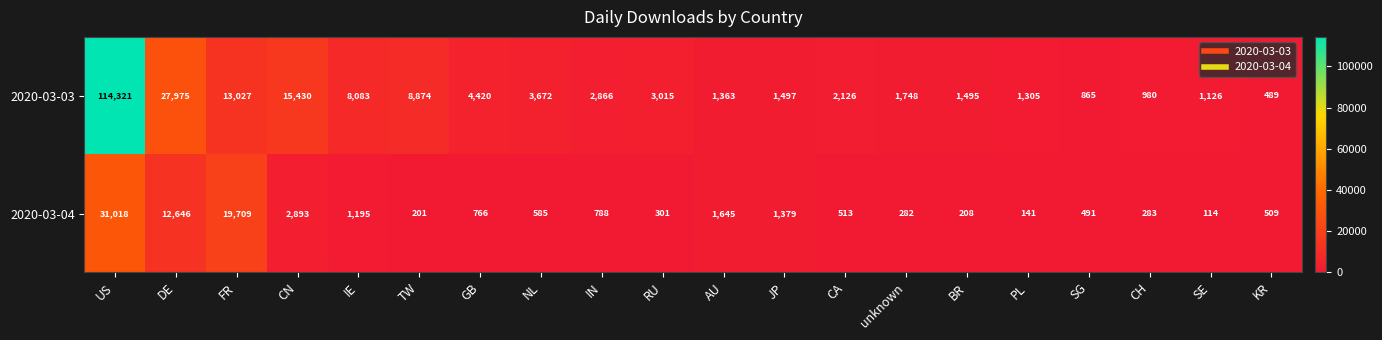

Count the number of categories in the chart.

20